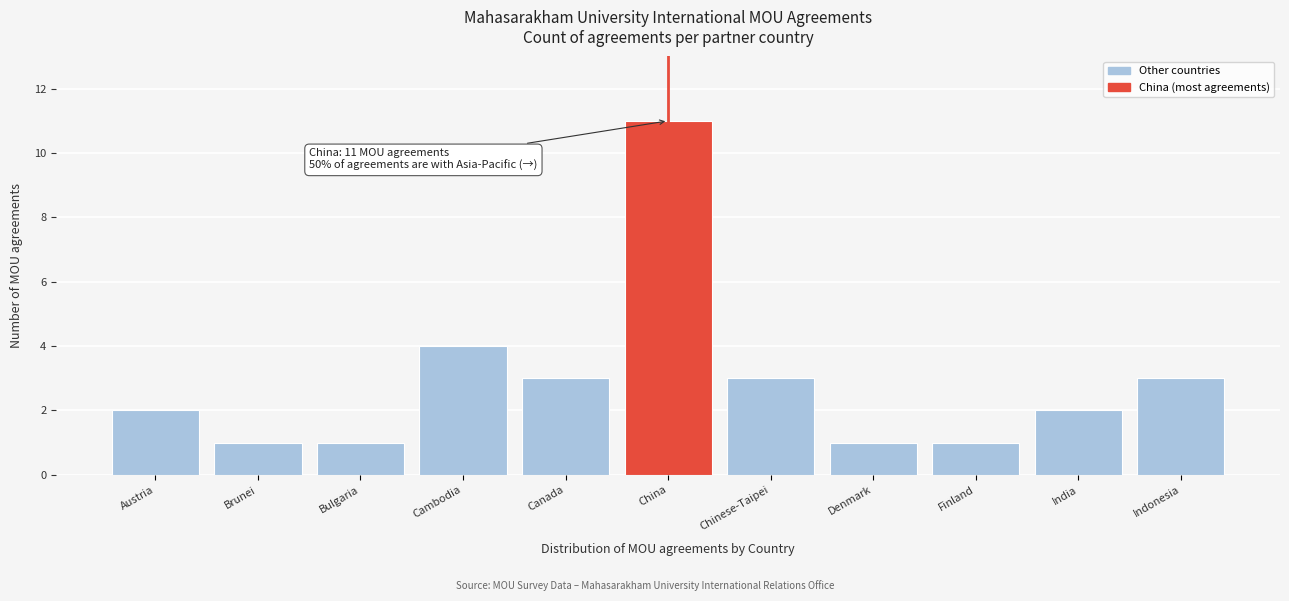

Reading left to right, extract all data points from this chart.

2	1	1	4	3	11	3	1	1	2	3